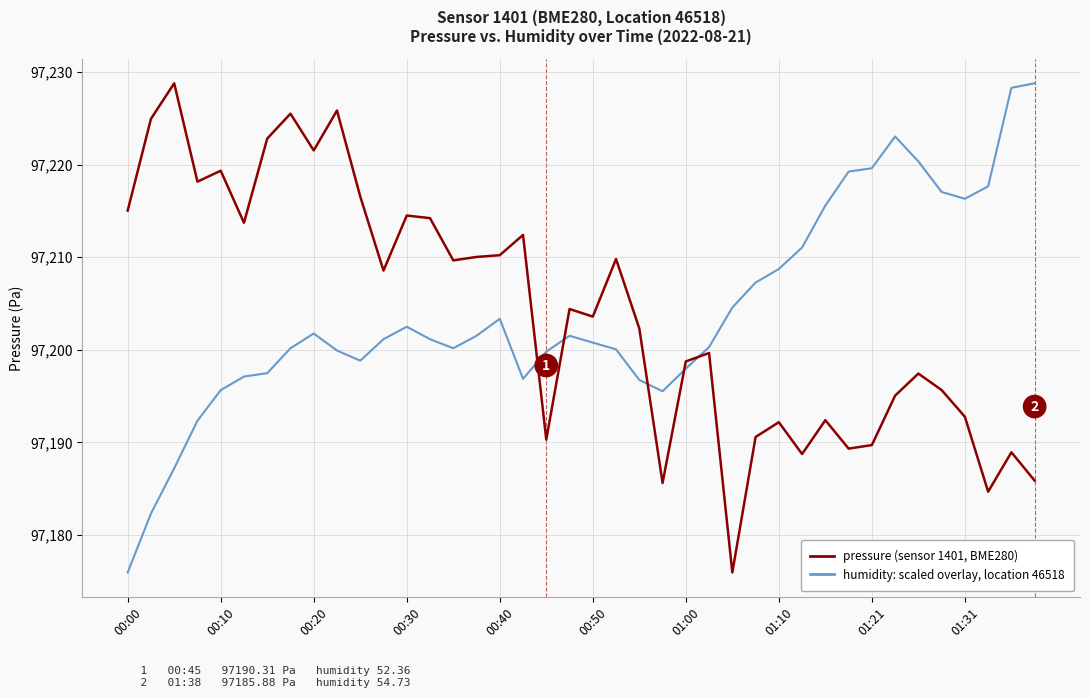

What is the maximum value shown in the chart?

97228.8